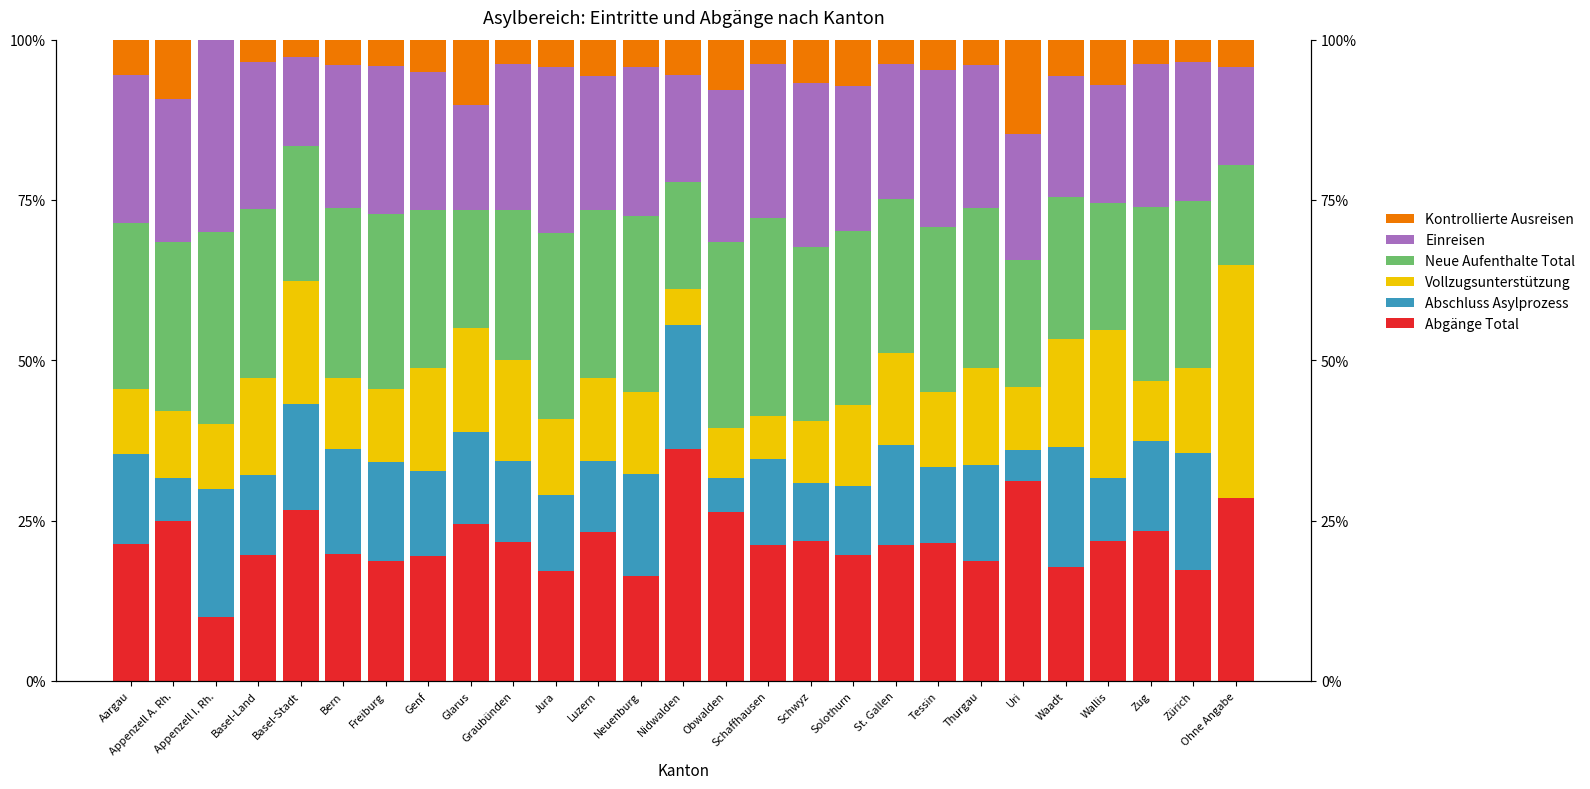

What is the average value of the Einreisen series?

21.7